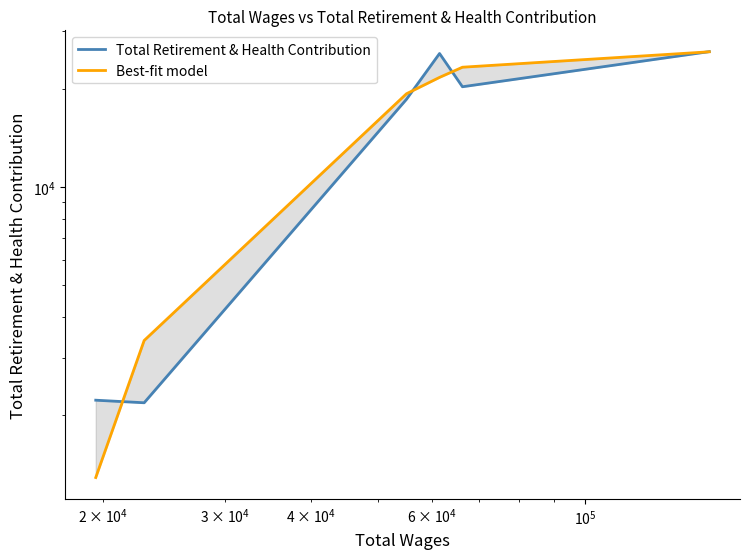

True or false: Best-fit model and Total Retirement & Health Contribution intersect in this chart.

True